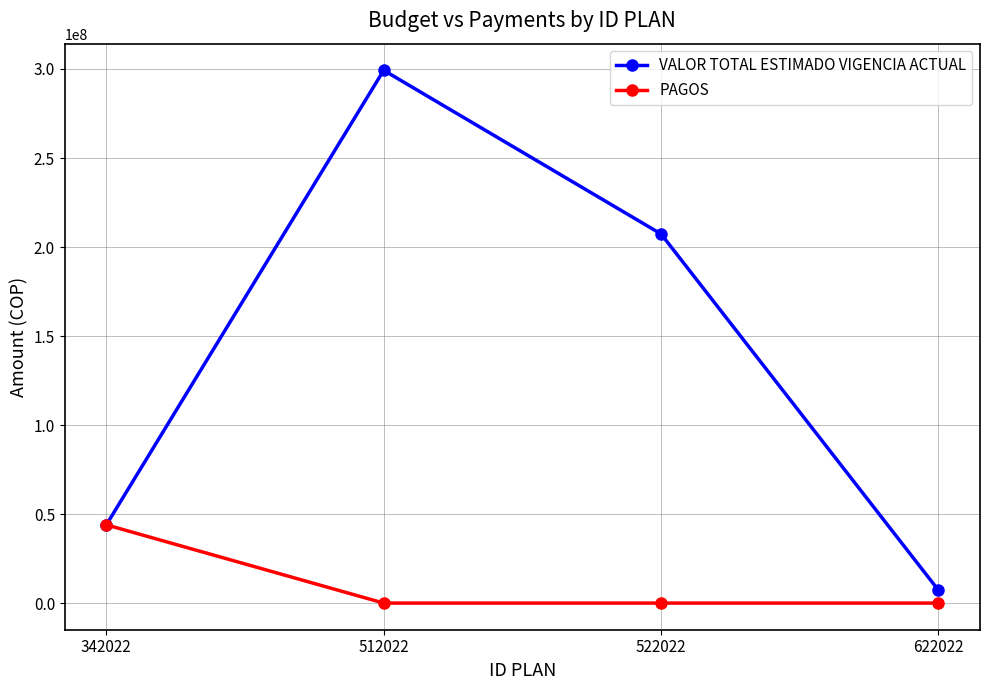

What is the maximum value shown in the chart?

299259000